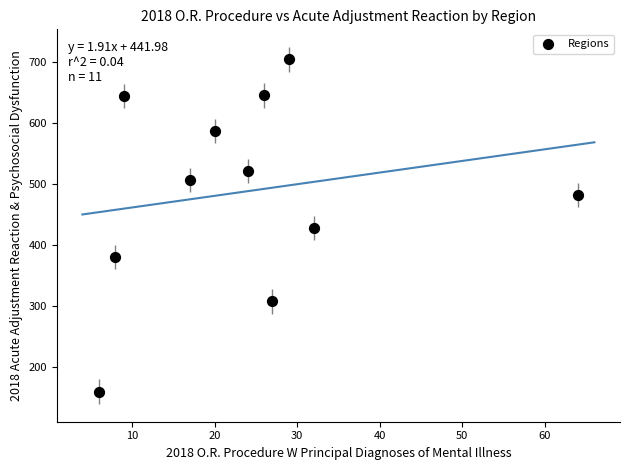

What is the range of Y values (max minus min)?

545